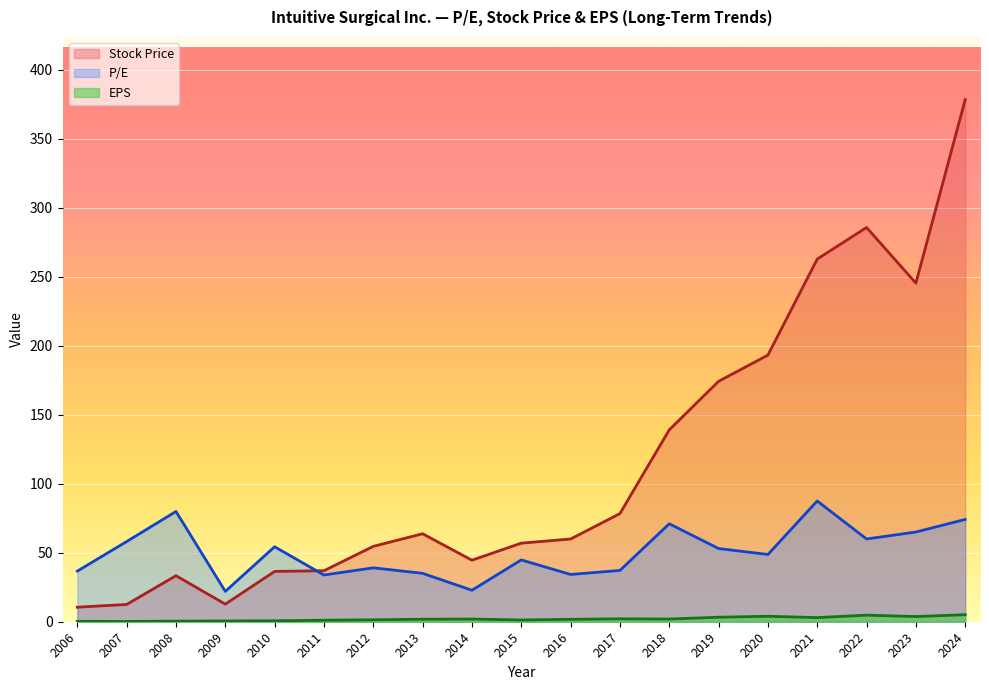

Reading left to right, list all the values displayed in this chart.

P/E: 2006=36.7	2007=58.1	2008=79.9	2009=22.0	2010=54.3	2011=33.9	2012=39.0	2013=35.0	2014=22.8	2015=44.8	2016=34.2	2017=37.2	2018=71.0	2019=53.0	2020=48.7	2021=87.5	2022=59.9	2023=65.0	2024=74.1
Stock Price: 2006=10.5	2007=12.5	2008=33.3	2009=12.7	2010=36.5	2011=37.0	2012=54.6	2013=63.7	2014=44.6	2015=56.9	2016=59.9	2017=78.3	2018=139.0	2019=174.1	2020=193.1	2021=262.7	2022=285.6	2023=245.3	2024=378.2
EPS: 2006=0.3	2007=0.2	2008=0.4	2009=0.6	2010=0.7	2011=1.1	2012=1.4	2013=1.8	2014=1.9	2015=1.3	2016=1.8	2017=2.1	2018=2.0	2019=3.3	2020=4.0	2021=3.0	2022=4.8	2023=3.8	2024=5.1